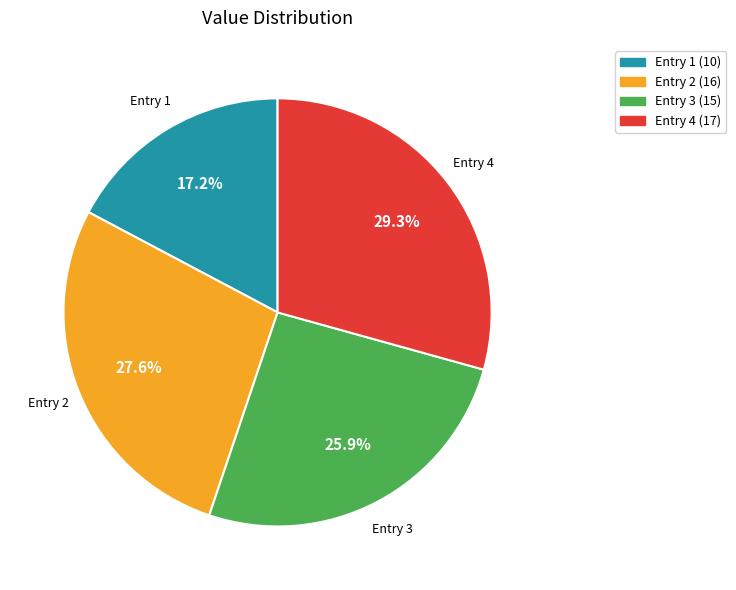

How many slices are in this pie chart?

4